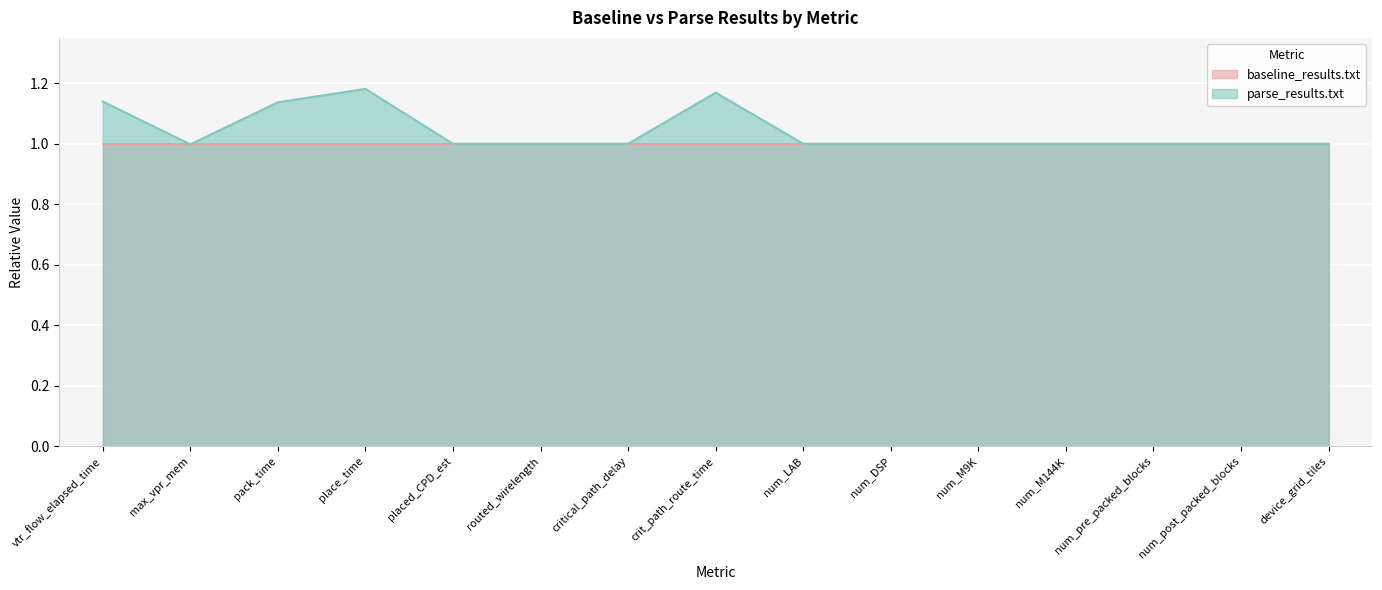

Reading right to left, transcribe all the data shown in this chart.

device_grid_tiles=1.0	num_post_packed_blocks=1.0	num_pre_packed_blocks=1.0	num_M144K=1.0	num_M9K=1.0	num_DSP=1.0	num_LAB=1.0	crit_path_route_time=1.2	critical_path_delay=1.0	routed_wirelength=1.0	placed_CPD_est=1.0	place_time=1.2	pack_time=1.1	max_vpr_mem=1.0	vtr_flow_elapsed_time=1.1